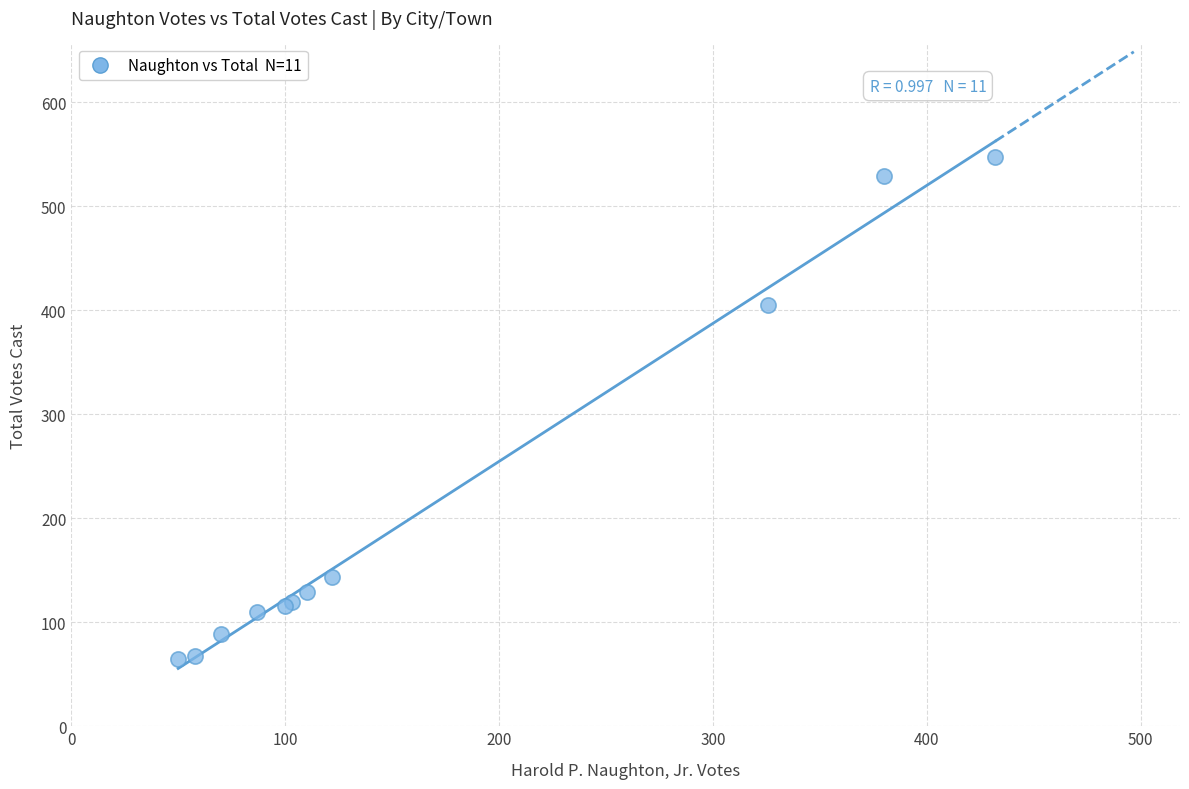

What Y value in the scatter plot is closest to 306?

405